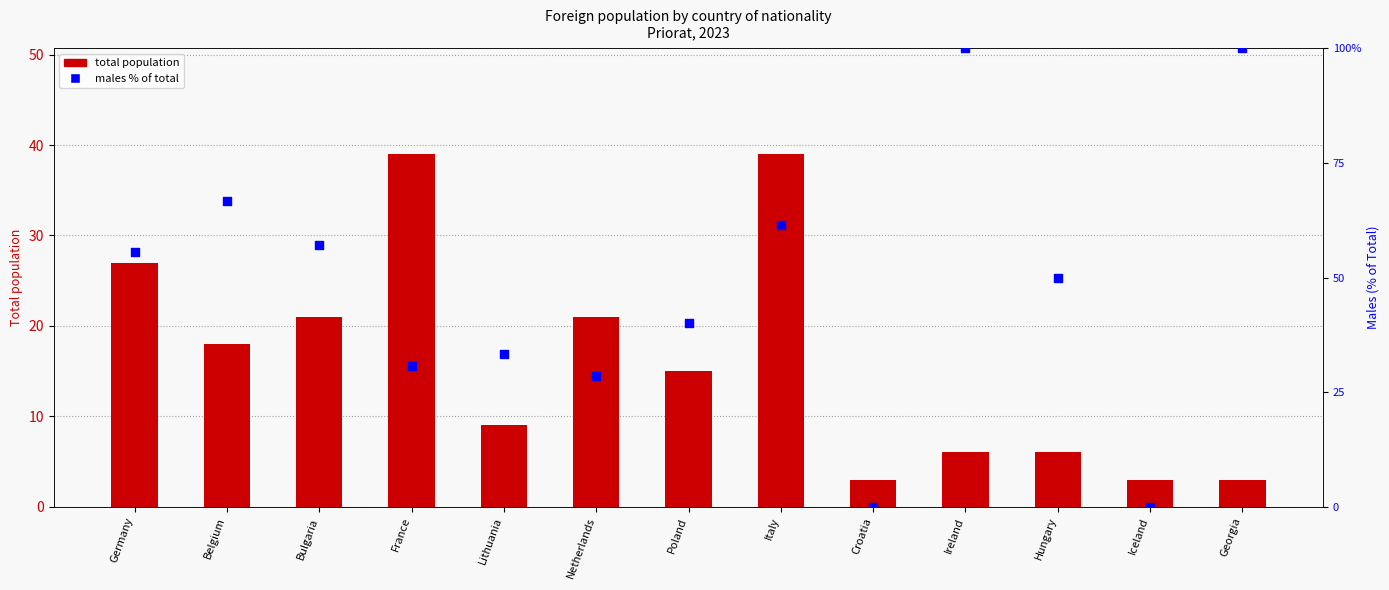

At how many categories does at least one series exceed 98?

2